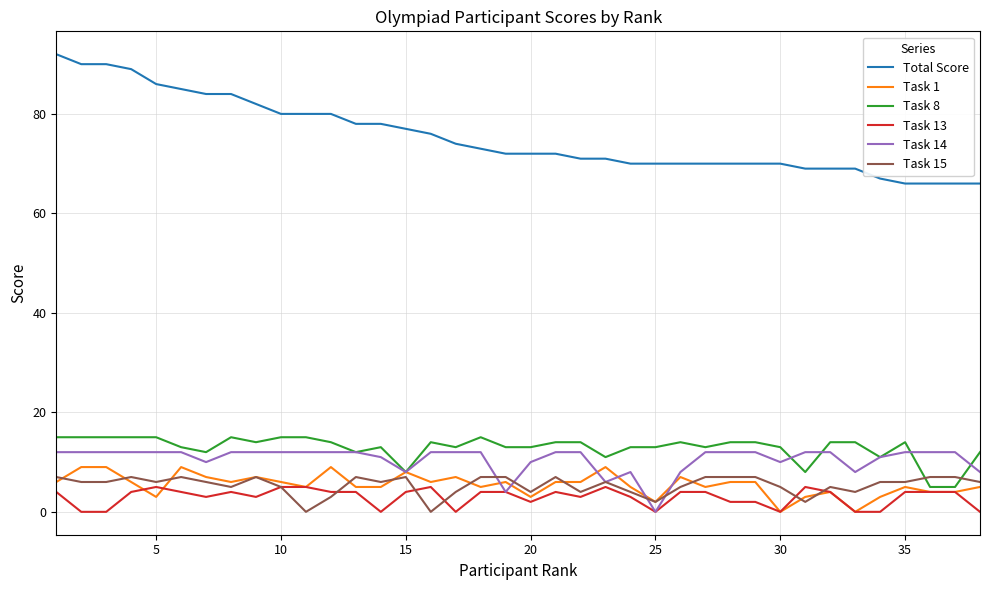

True or false: Task 13 and Task 8 cross at least once.

False